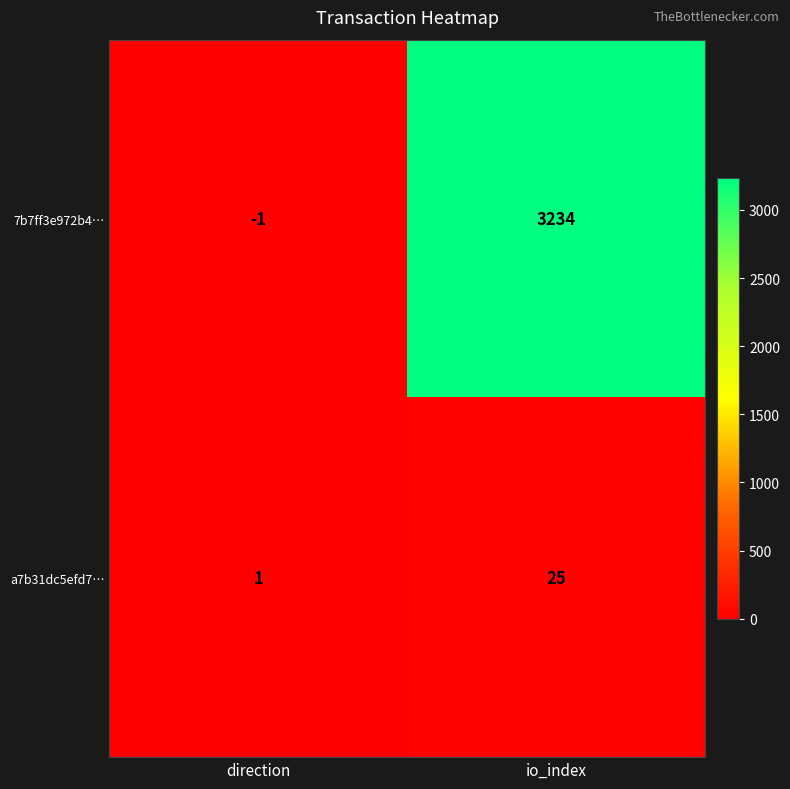

Reading right to left, extract all data points from this chart.

7b7ff3e972b4…: 3234	-1
a7b31dc5efd7…: 25	1